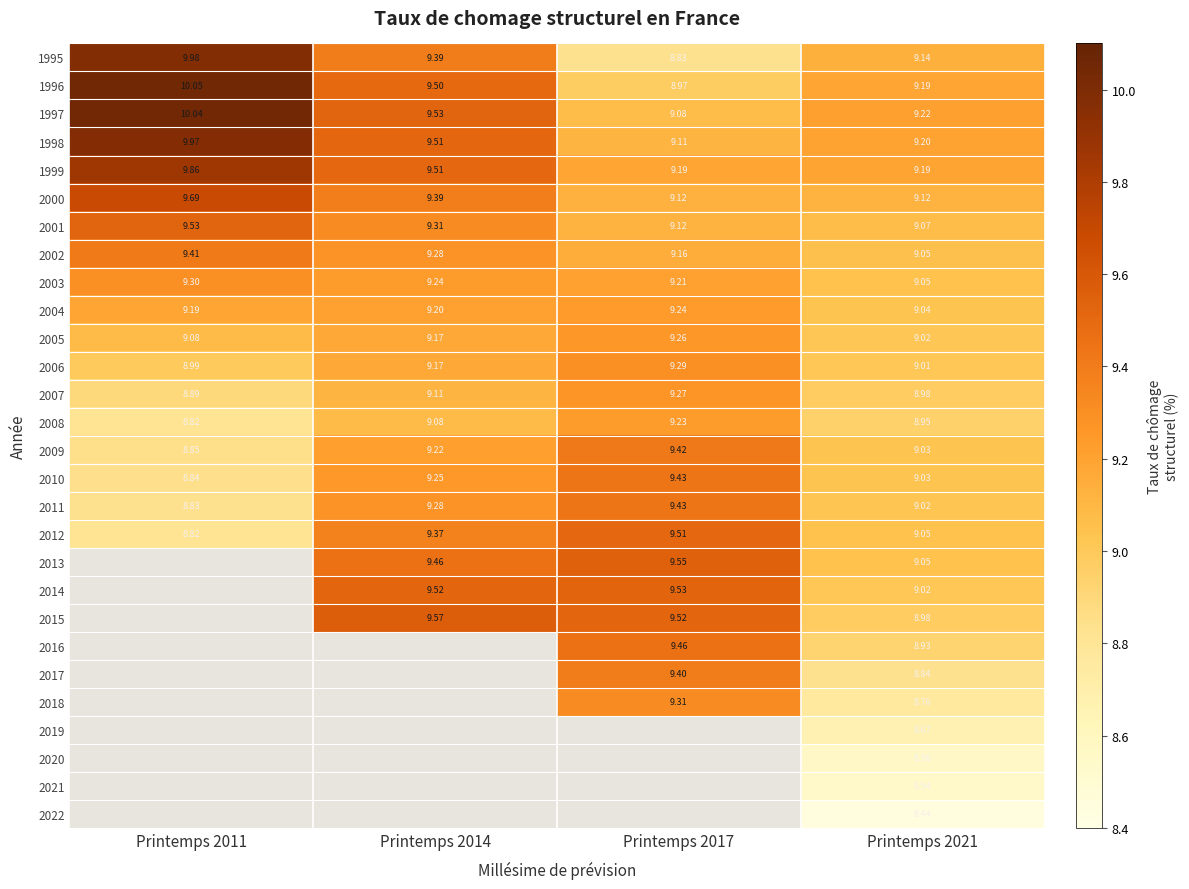

Is the value of 1999 at Printemps 2021 greater than the value of 1995 at Printemps 2014?

No